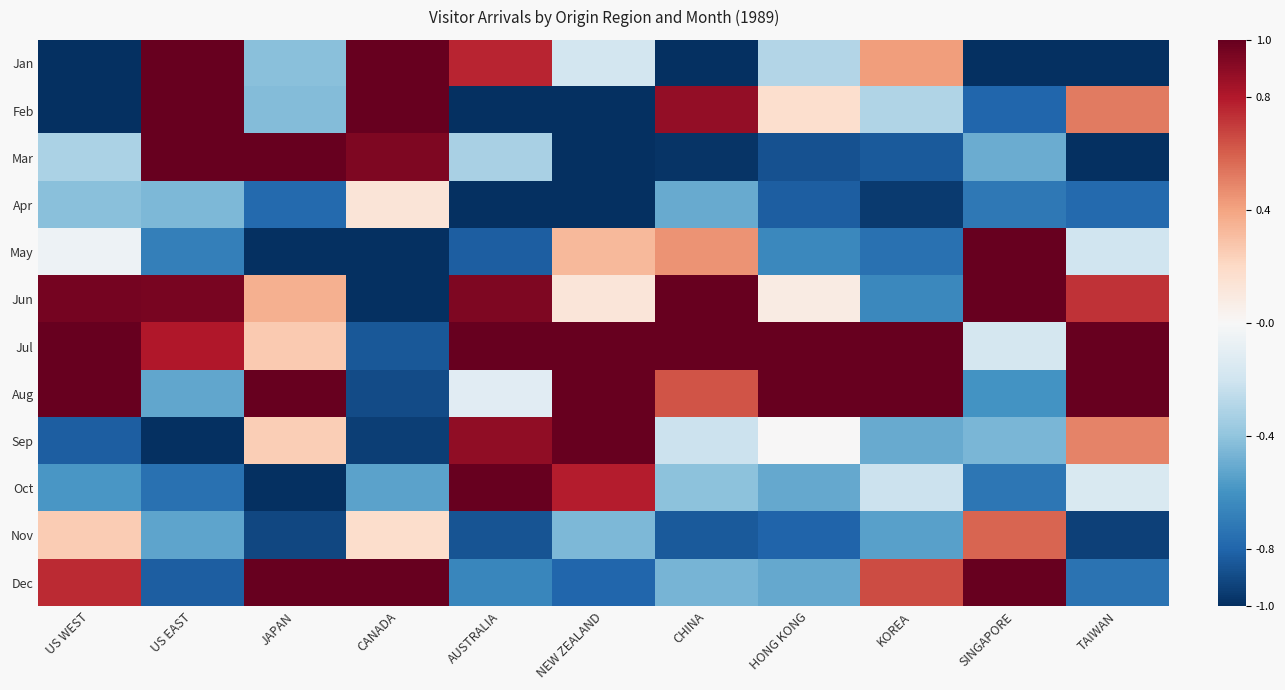

Reading right to left, extract all data points from this chart.

Jan: TAIWAN=-1.0	SINGAPORE=-1.0	KOREA=0.4	HONG KONG=-0.3	CHINA=-1.0	NEW ZEALAND=-0.2	AUSTRALIA=0.8	CANADA=1.0	JAPAN=-0.4	US EAST=1.0	US WEST=-1.0
Feb: TAIWAN=0.5	SINGAPORE=-0.8	KOREA=-0.3	HONG KONG=0.2	CHINA=0.9	NEW ZEALAND=-1.0	AUSTRALIA=-1.0	CANADA=1.0	JAPAN=-0.4	US EAST=1.0	US WEST=-1.0
Mar: TAIWAN=-1.0	SINGAPORE=-0.5	KOREA=-0.8	HONG KONG=-0.9	CHINA=-1.0	NEW ZEALAND=-1.0	AUSTRALIA=-0.3	CANADA=0.9	JAPAN=1.0	US EAST=1.0	US WEST=-0.3
Apr: TAIWAN=-0.8	SINGAPORE=-0.7	KOREA=-1.0	HONG KONG=-0.8	CHINA=-0.5	NEW ZEALAND=-1.0	AUSTRALIA=-1.0	CANADA=0.1	JAPAN=-0.8	US EAST=-0.4	US WEST=-0.4
May: TAIWAN=-0.2	SINGAPORE=1.0	KOREA=-0.7	HONG KONG=-0.6	CHINA=0.5	NEW ZEALAND=0.3	AUSTRALIA=-0.8	CANADA=-1.0	JAPAN=-1.0	US EAST=-0.7	US WEST=-0.1
Jun: TAIWAN=0.7	SINGAPORE=1.0	KOREA=-0.6	HONG KONG=0.1	CHINA=1.0	NEW ZEALAND=0.1	AUSTRALIA=0.9	CANADA=-1.0	JAPAN=0.4	US EAST=0.9	US WEST=1.0
Jul: TAIWAN=1.0	SINGAPORE=-0.2	KOREA=1.0	HONG KONG=1.0	CHINA=1.0	NEW ZEALAND=1.0	AUSTRALIA=1.0	CANADA=-0.8	JAPAN=0.3	US EAST=0.8	US WEST=1.0
Aug: TAIWAN=1.0	SINGAPORE=-0.6	KOREA=1.0	HONG KONG=1.0	CHINA=0.6	NEW ZEALAND=1.0	AUSTRALIA=-0.1	CANADA=-0.9	JAPAN=1.0	US EAST=-0.5	US WEST=1.0
Sep: TAIWAN=0.5	SINGAPORE=-0.5	KOREA=-0.5	HONG KONG=0.0	CHINA=-0.2	NEW ZEALAND=1.0	AUSTRALIA=0.9	CANADA=-0.9	JAPAN=0.2	US EAST=-1.0	US WEST=-0.8
Oct: TAIWAN=-0.2	SINGAPORE=-0.7	KOREA=-0.2	HONG KONG=-0.5	CHINA=-0.4	NEW ZEALAND=0.8	AUSTRALIA=1.0	CANADA=-0.5	JAPAN=-1.0	US EAST=-0.7	US WEST=-0.6
Nov: TAIWAN=-0.9	SINGAPORE=0.6	KOREA=-0.5	HONG KONG=-0.8	CHINA=-0.8	NEW ZEALAND=-0.5	AUSTRALIA=-0.9	CANADA=0.2	JAPAN=-0.9	US EAST=-0.5	US WEST=0.3
Dec: TAIWAN=-0.7	SINGAPORE=1.0	KOREA=0.7	HONG KONG=-0.5	CHINA=-0.5	NEW ZEALAND=-0.8	AUSTRALIA=-0.7	CANADA=1.0	JAPAN=1.0	US EAST=-0.8	US WEST=0.7